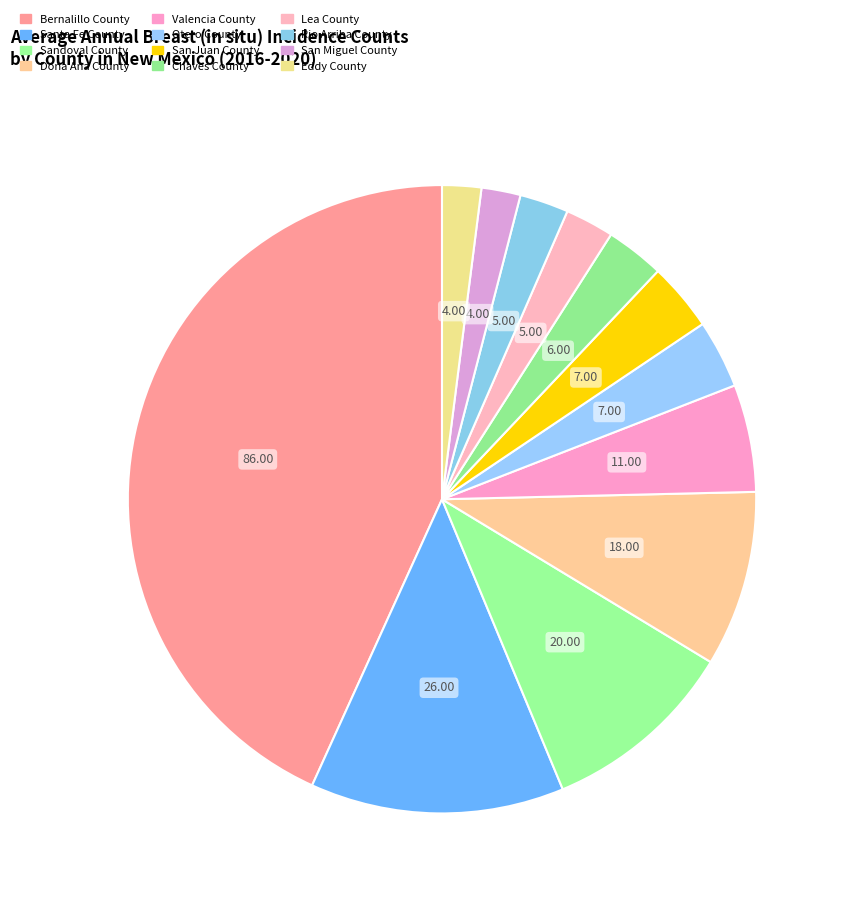

Count the number of slices in the pie.

12